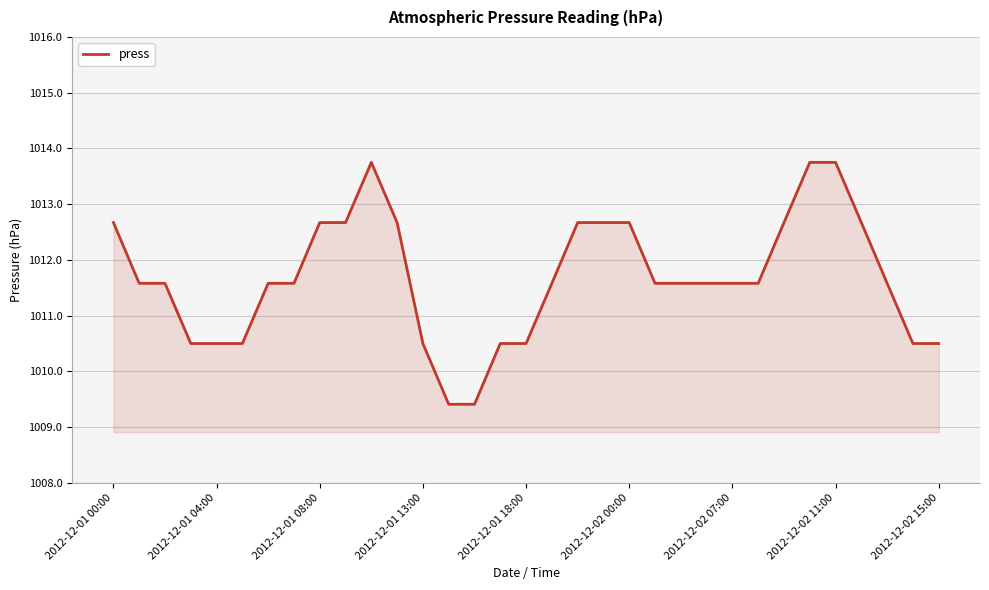

What is the difference between the maximum and minimum values?

4.3